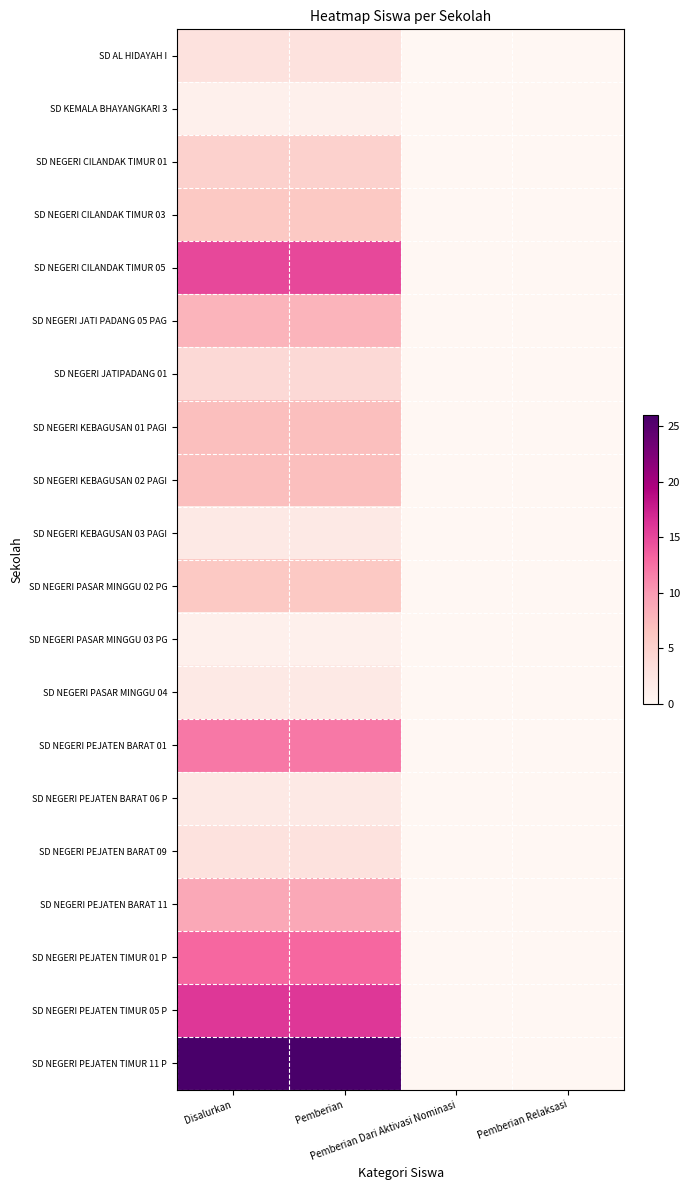

Which has a higher value, Pemberian or Pemberian Relaksasi?

Pemberian